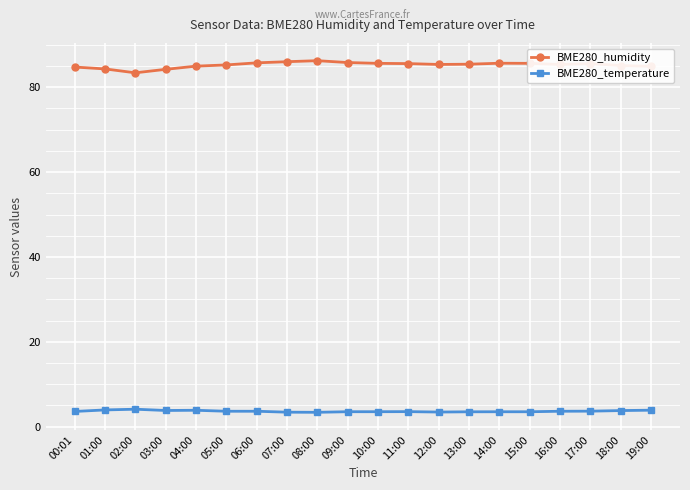

How many distinct data groups are displayed?

2